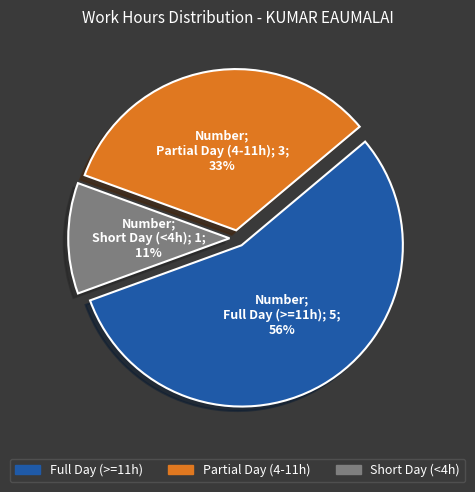

How many slices are in this pie chart?

3